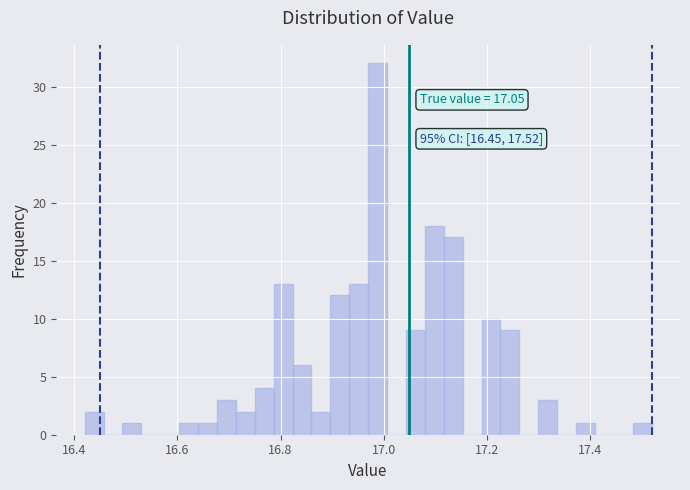

Around what value on the x-axis is the tallest bar? Give the approximate position of its centre, as read against the axis.

16.98